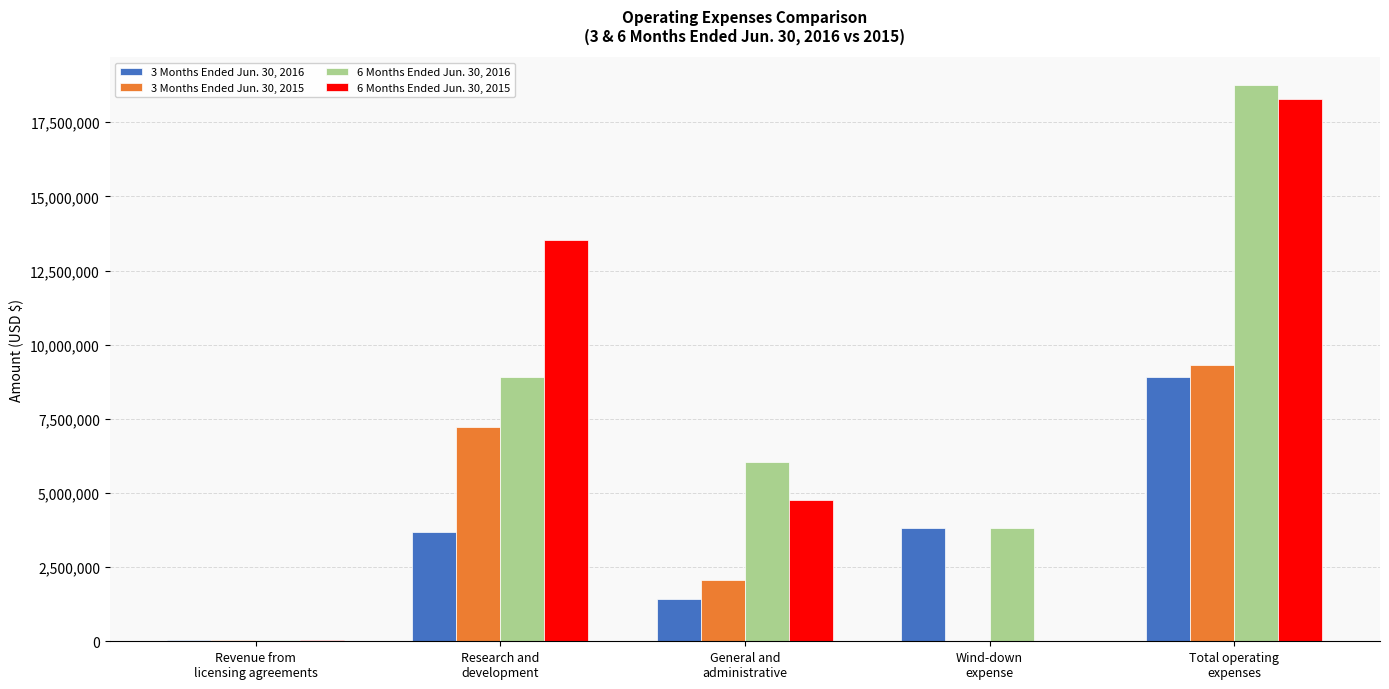

What is the approximate value of 3 Months Ended Jun. 30, 2015 at General and
administrative, to the nearest 100?

2063700